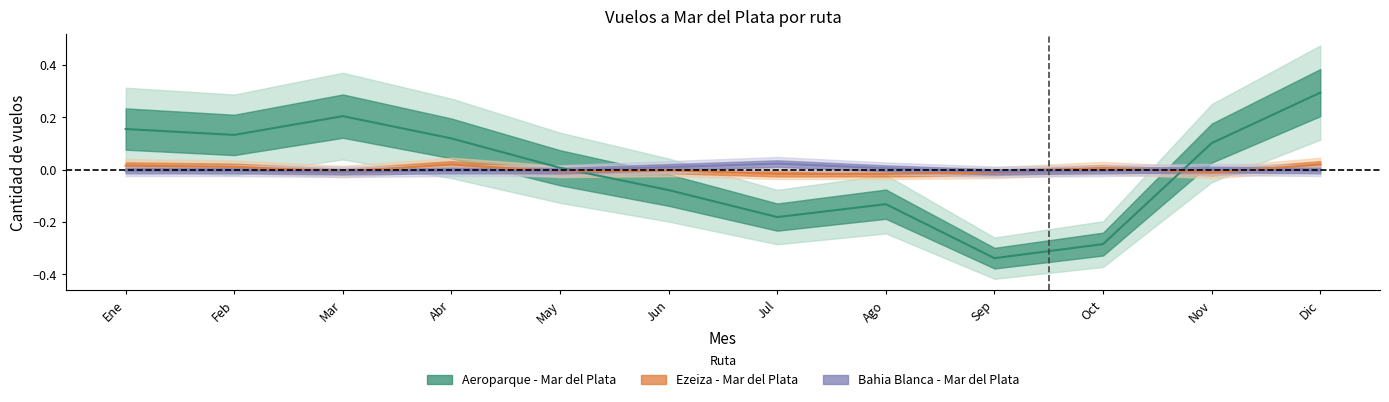

Reading right to left, transcribe all the data shown in this chart.

Aeroparque - Mar del Plata: Dic=0.3	Nov=0.1	Oct=-0.3	Sep=-0.3	Ago=-0.1	Jul=-0.2	Jun=-0.1	May=0.0	Abr=0.1	Mar=0.2	Feb=0.1	Ene=0.2
Ezeiza - Mar del Plata: Dic=0.0	Nov=-0.0	Oct=0.0	Sep=-0.0	Ago=-0.0	Jul=-0.0	Jun=-0.0	May=-0.0	Abr=0.0	Mar=-0.0	Feb=0.0	Ene=0.0
Bahia Blanca - Mar del Plata: Dic=-0.0	Nov=0.0	Oct=-0.0	Sep=-0.0	Ago=0.0	Jul=0.0	Jun=0.0	May=-0.0	Abr=-0.0	Mar=-0.0	Feb=-0.0	Ene=-0.0